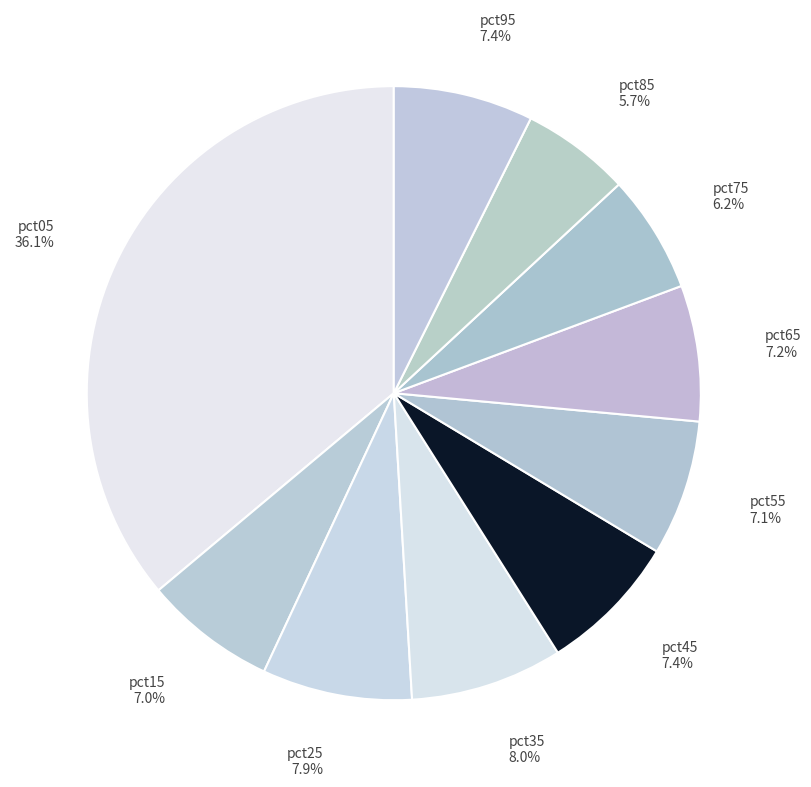

Combined, what portion of the pie is pct65 7.2% and pct75 6.2%?

13.4%